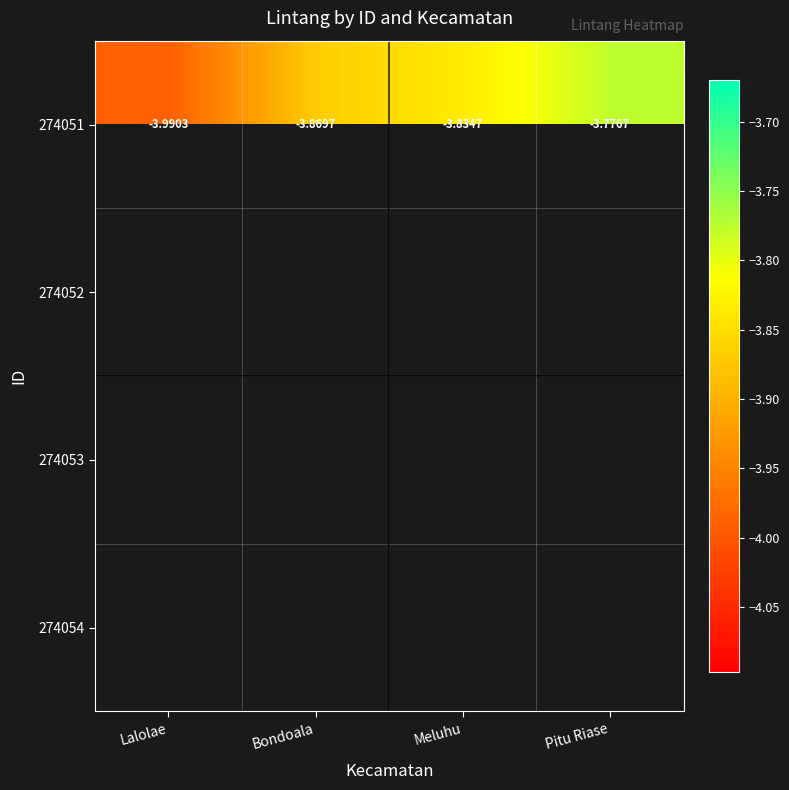

List the labels in order of 274051 value, largest first.

Pitu Riase, Meluhu, Bondoala, Lalolae